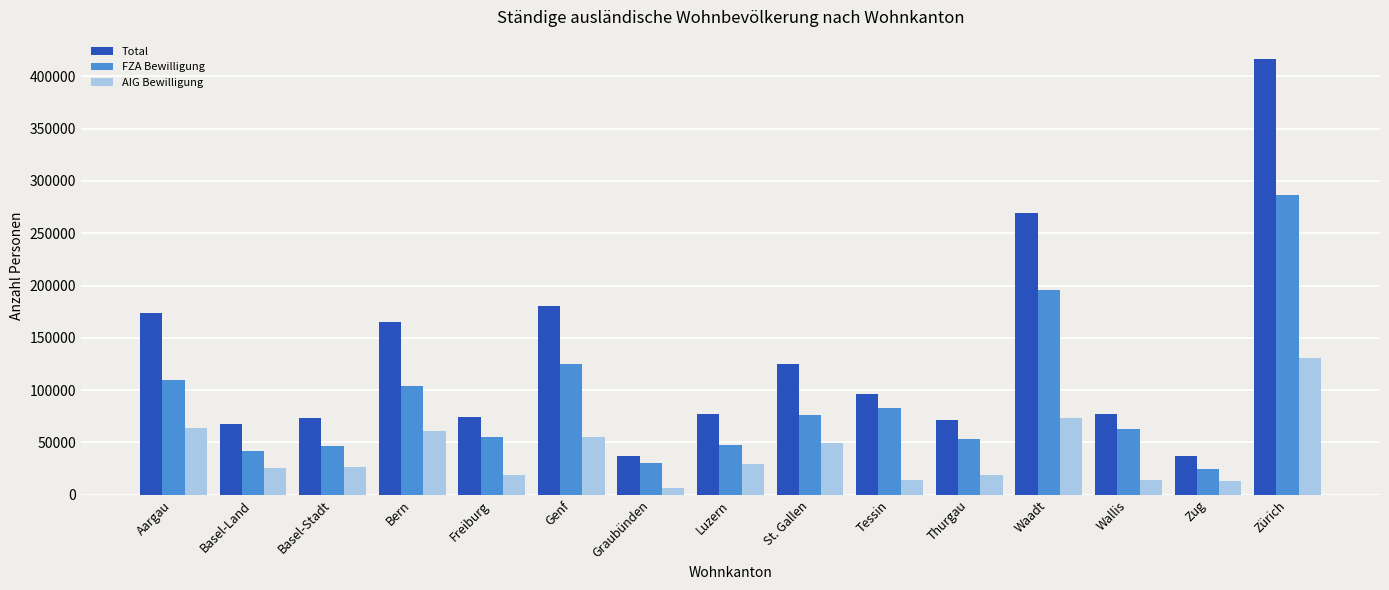

At which label does FZA Bewilligung reach its peak?

Zürich